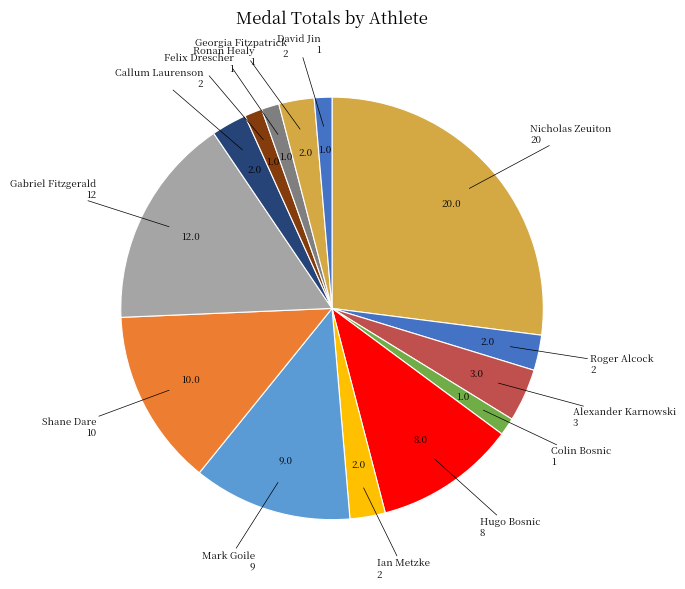

Count the number of slices in the pie.

14